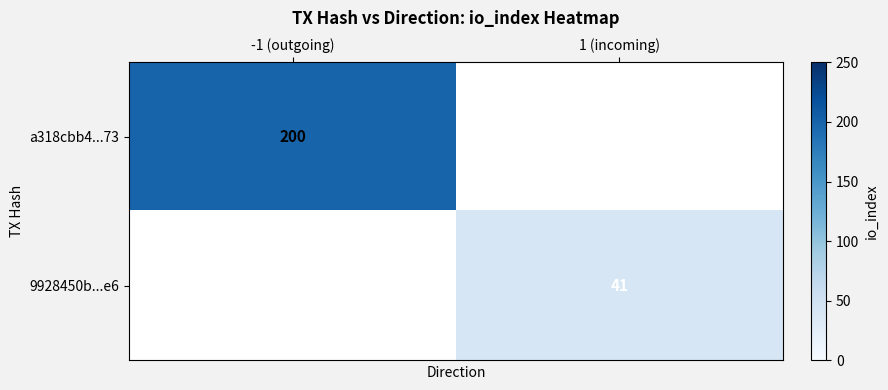

The value of 9928450b...e6 at 1 (incoming) is 41. True or false?

True